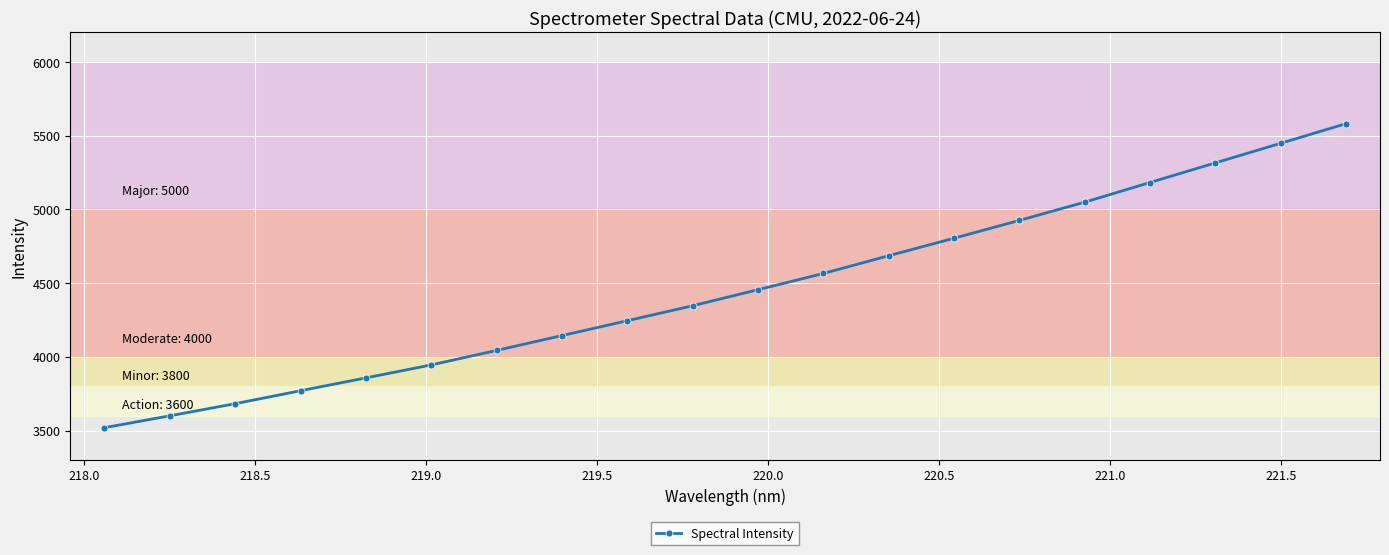

What is the value of the 10th point from the left?

4347.1